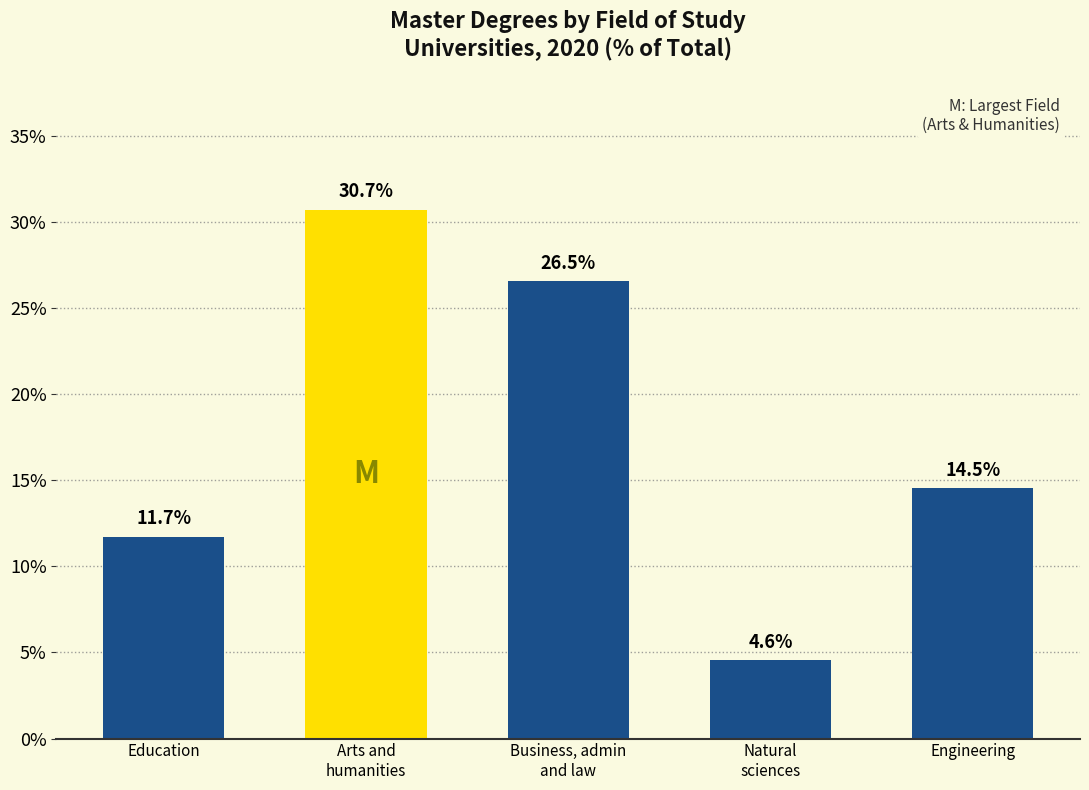

Is it true that the value at Engineering is 3.3?

False